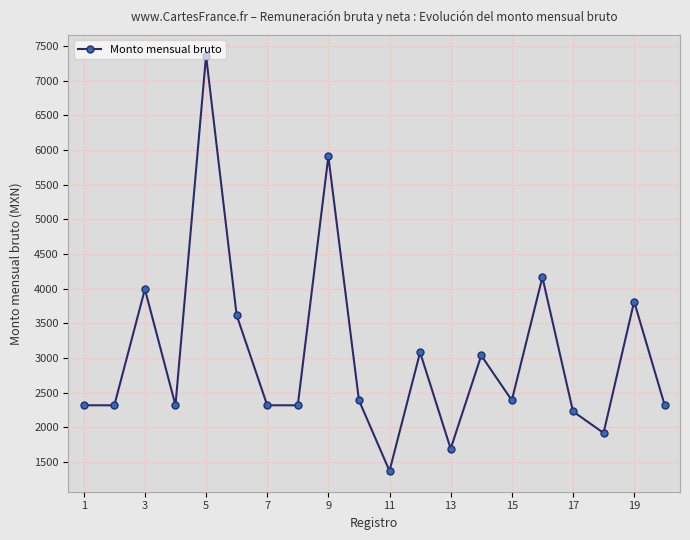

How many distinct data groups are displayed?

1